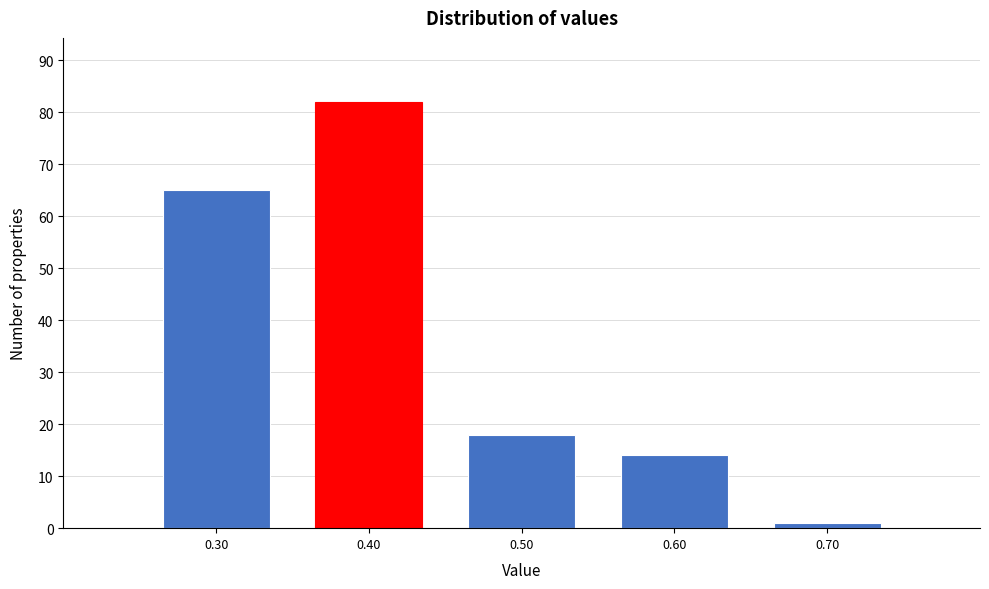

What is the height of the bar covering 0.45 to 0.55 on the x-axis? The values are not printed on the chart, so give them approximately, as read against the axis.

18